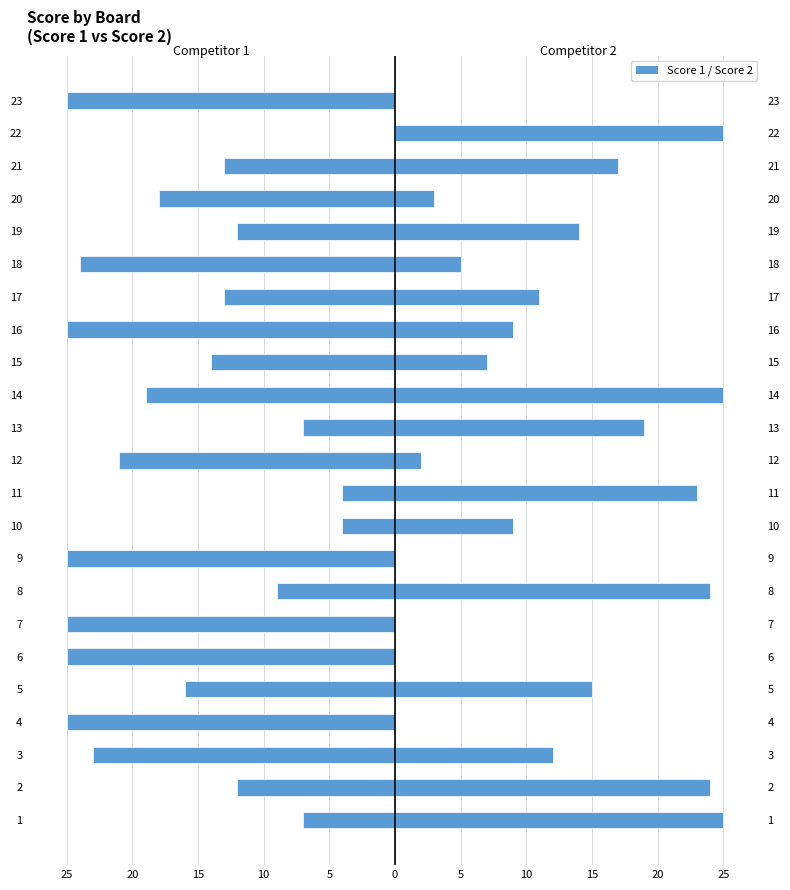

What is the sum of all Score 2 values?

269